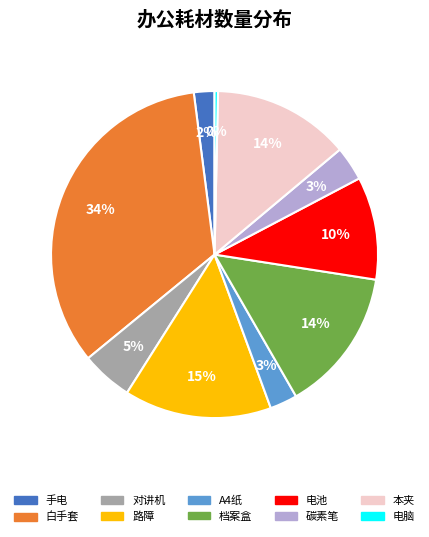

Which has a higher value, 对讲机 or 电脑?

对讲机